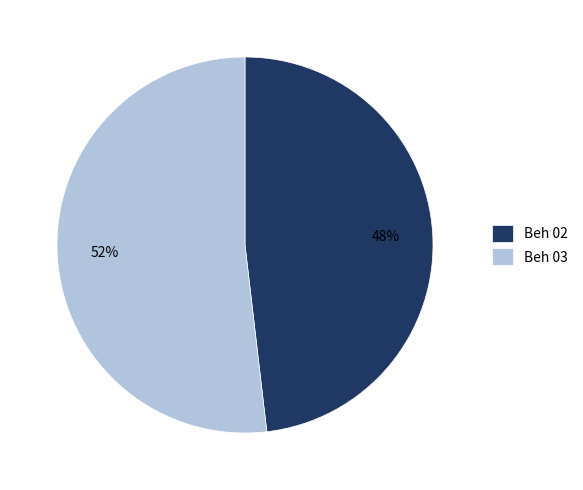

Which slice is the smallest?

Beh 02